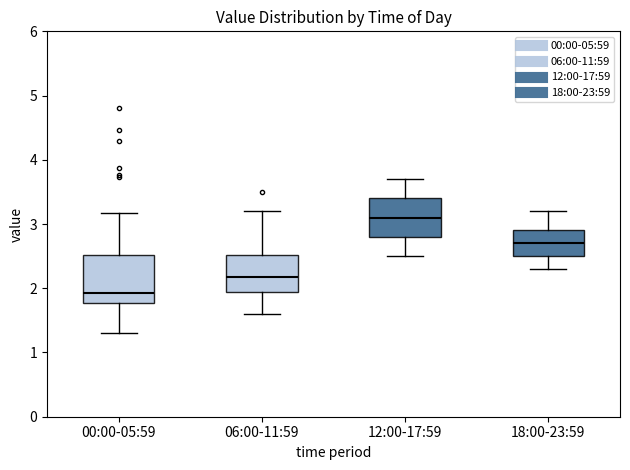

Reading left to right, read every box against the y-axis: the position of its median line, the range the box covers, and the ends of its whiskers. The values are not printed on the chart, so give them approximately, as read against the axis.

00:00-05:59: median 1.9, box 1.8 to 2.5, whiskers 1.3 to 3.2
06:00-11:59: median 2.2, box 1.9 to 2.5, whiskers 1.6 to 3.2
12:00-17:59: median 3.1, box 2.8 to 3.4, whiskers 2.5 to 3.7
18:00-23:59: median 2.7, box 2.5 to 2.9, whiskers 2.3 to 3.2